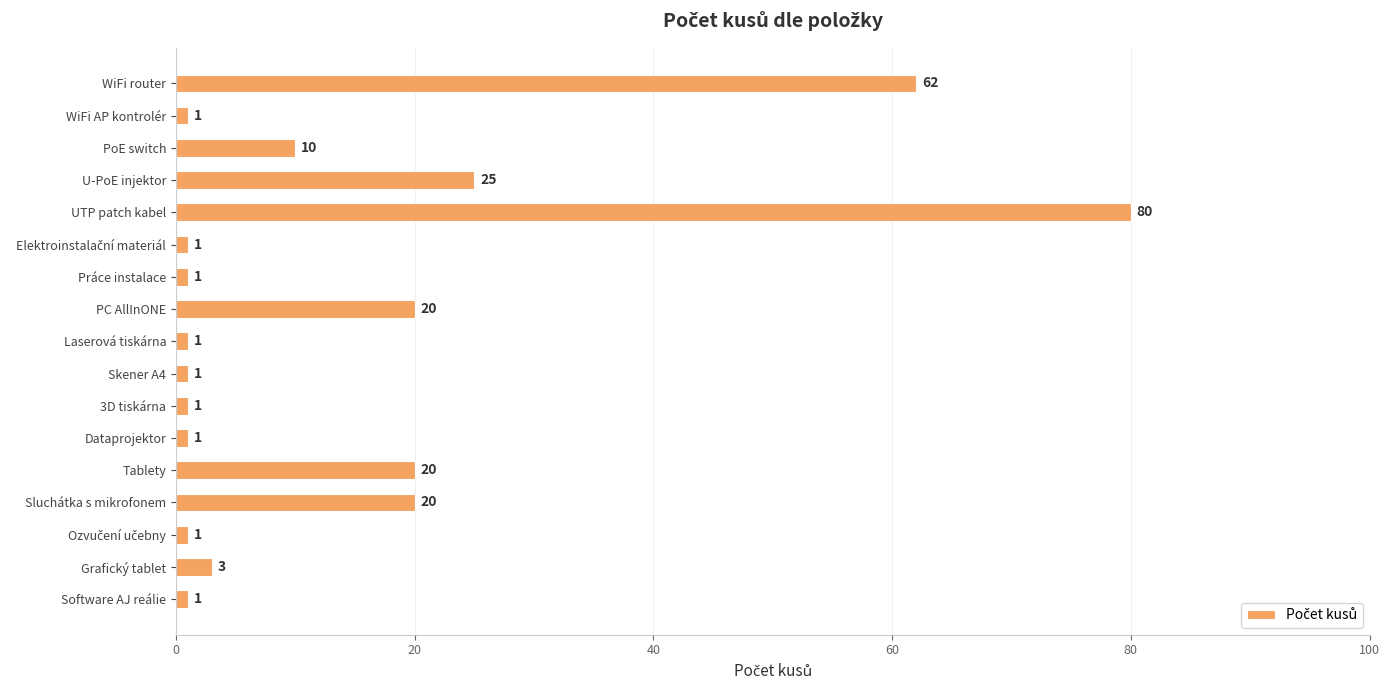

What is the change in value from U-PoE injektor to Software AJ reálie?

-24